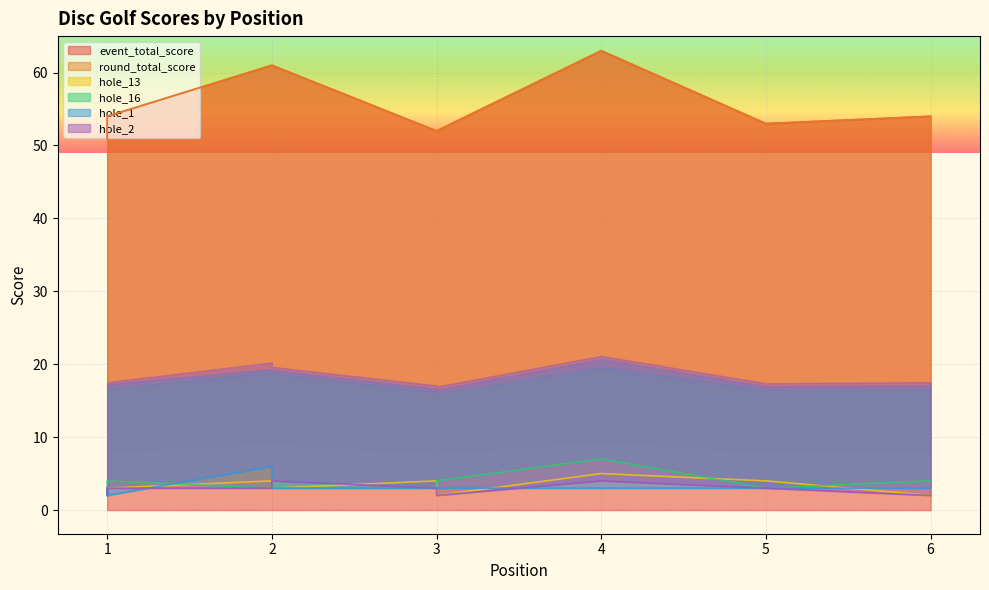

How many lines are shown in the chart?

6